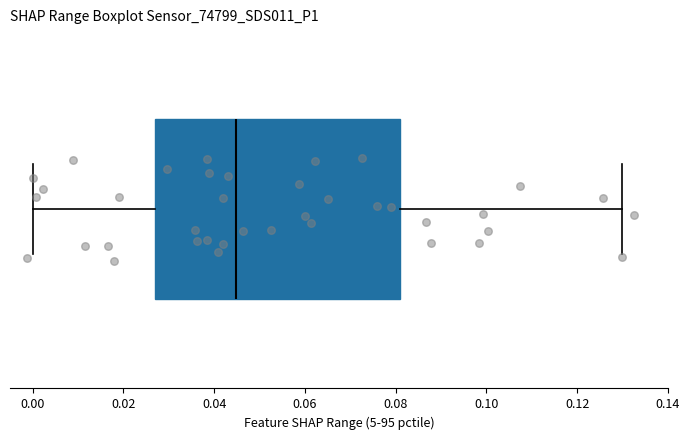

Read this box plot against the x-axis: the position of the median line, the range covered by the box, and the ends of both whiskers. The values are not printed on the chart, so give them approximately, as read against the axis.

median 0.044, box 0.026 to 0.080, whiskers 0.000 to 0.130